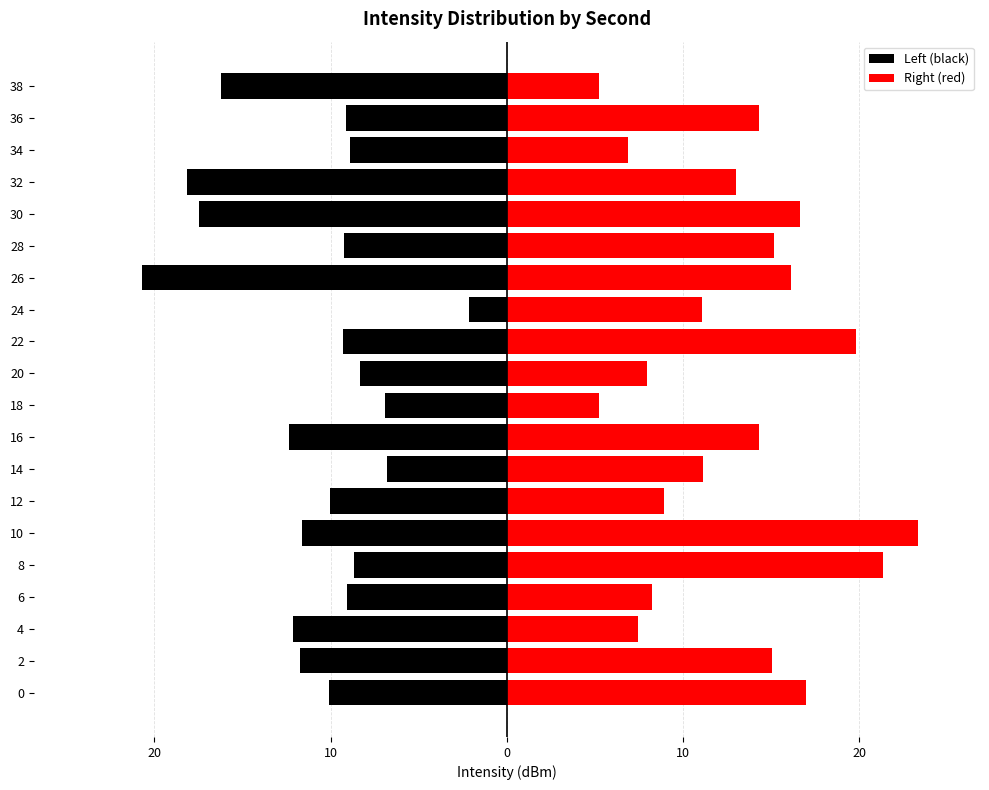

What are all the series names shown in the legend?

Left (black), Right (red)